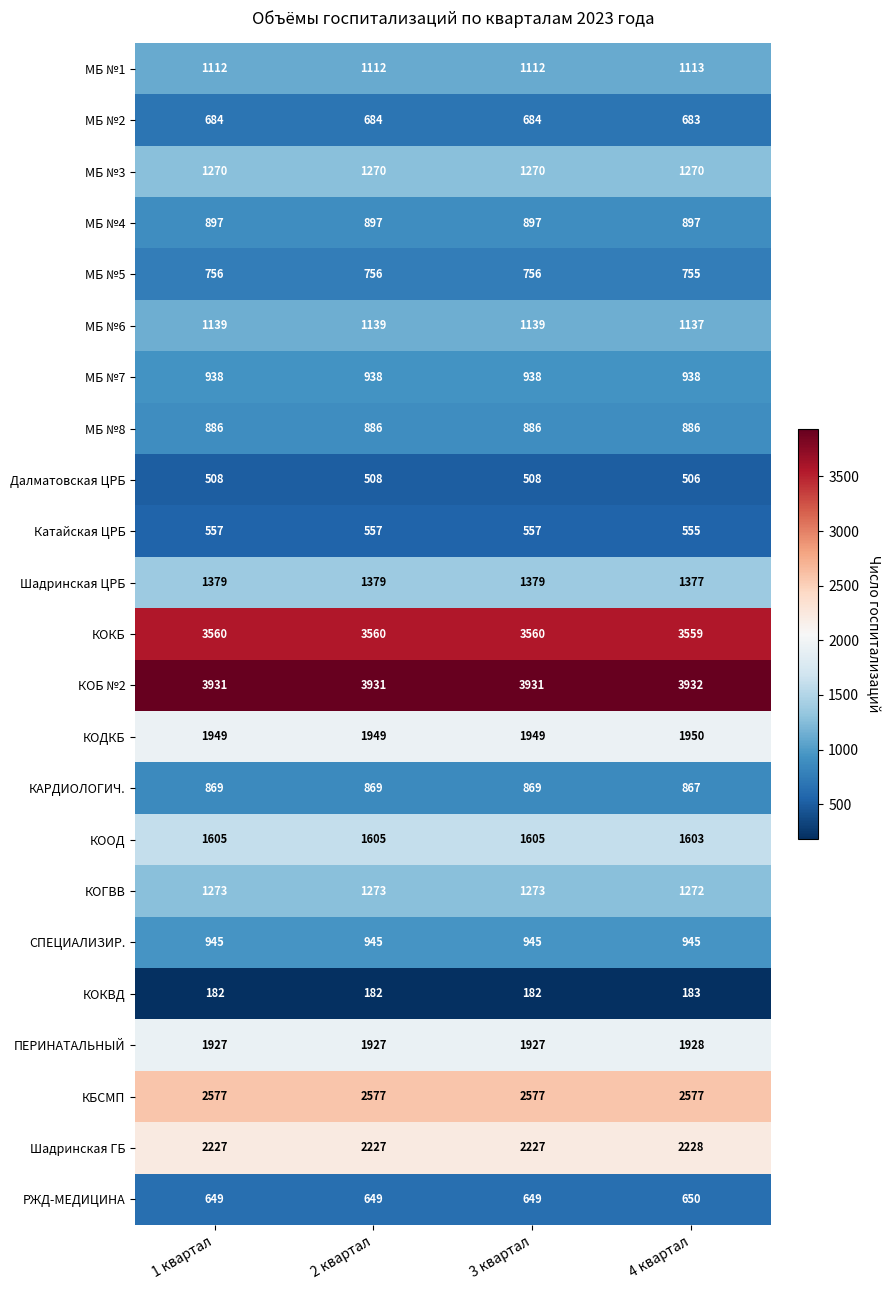

At which label does КООД reach its minimum?

4 квартал